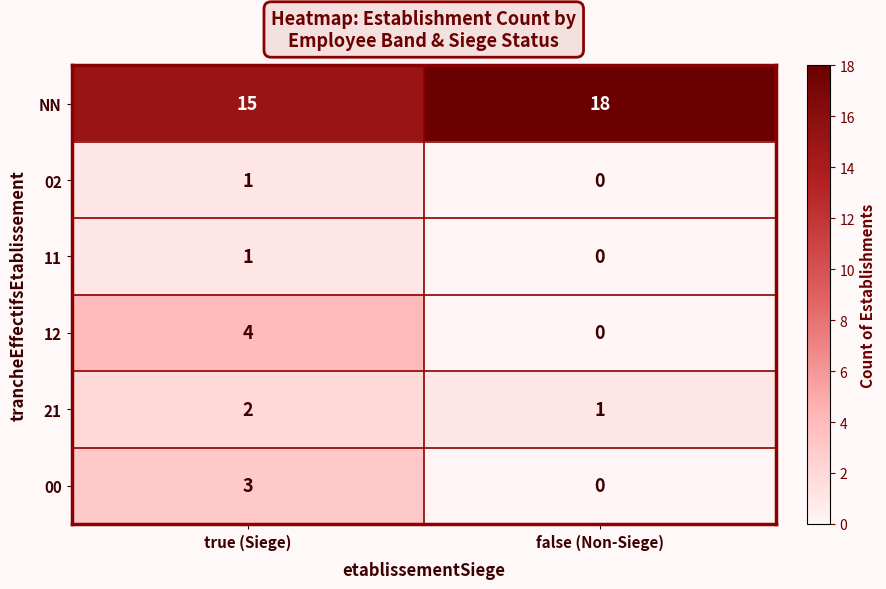

What is the maximum value shown in the chart?

18